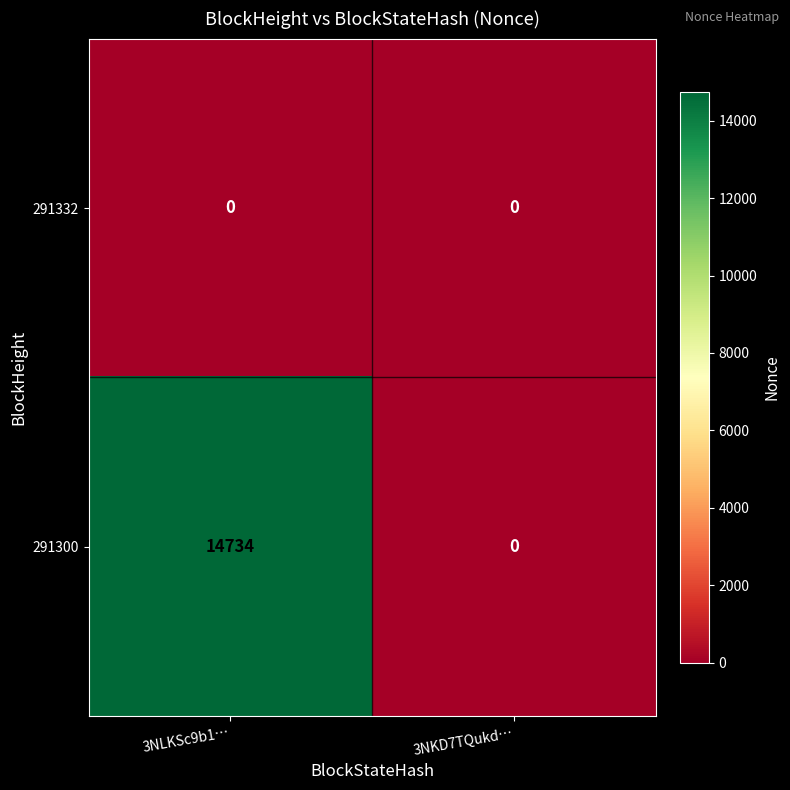

Between 3NLKSc9b1… and 3NKD7TQukd…, which series saw the biggest shift?

291300